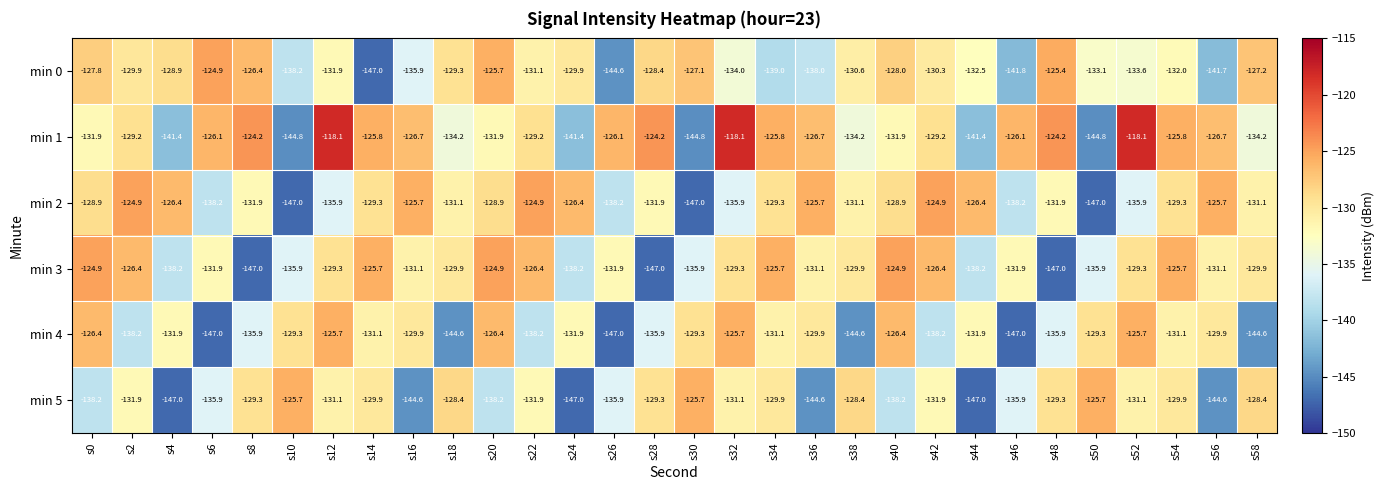

What is the average value of the min 1 series?

-130.2